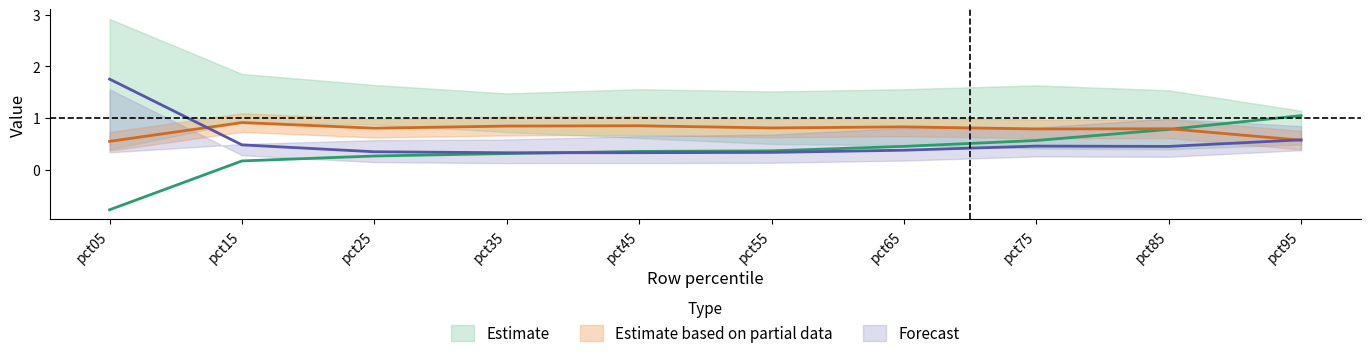

What is the value of the Dec point at the 8th from the left?

0.5